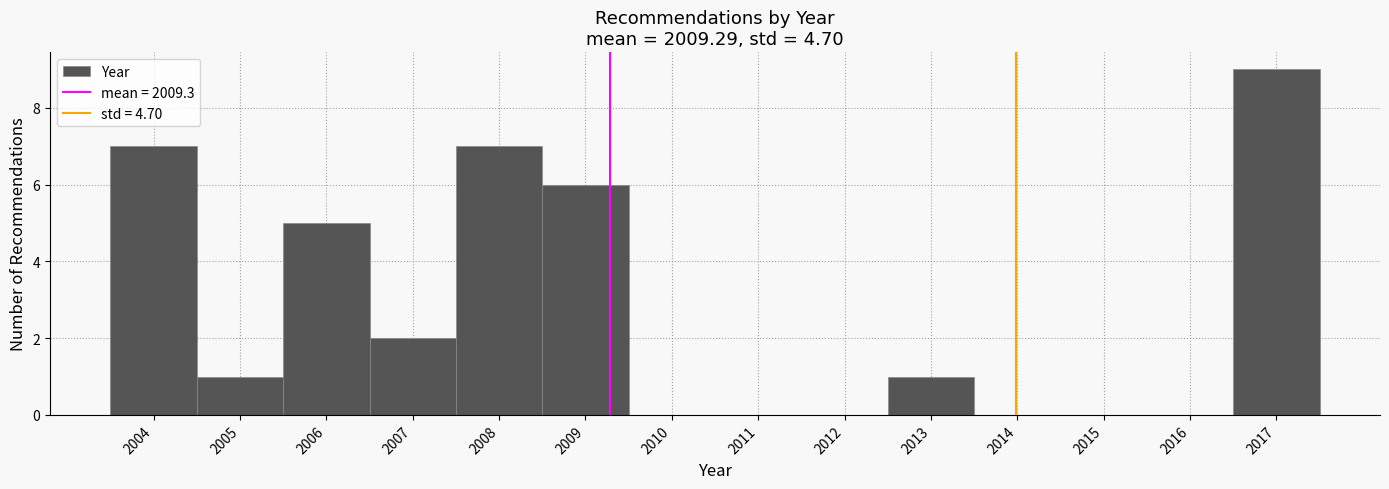

What is the height of the bar covering 2012.5 to 2013.5 on the x-axis? The values are not printed on the chart, so give them approximately, as read against the axis.

1